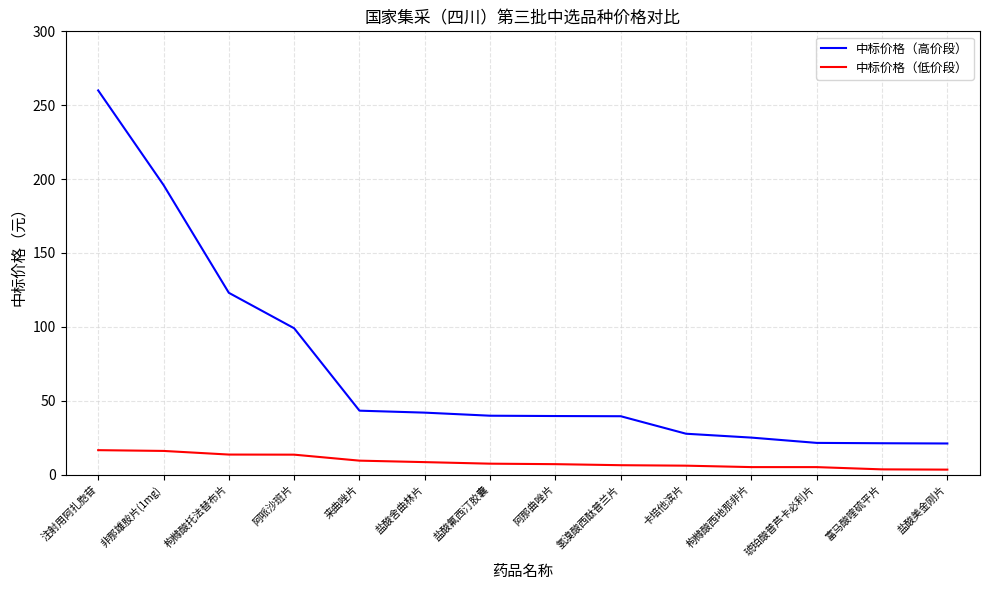

What position from the right is 富马酸喹硫平片?

2